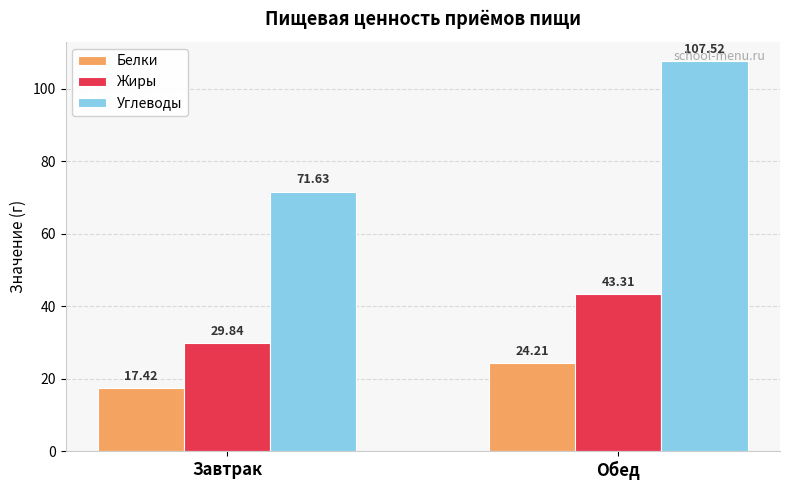

List the labels in order of Жиры value, smallest first.

Завтрак, Обед